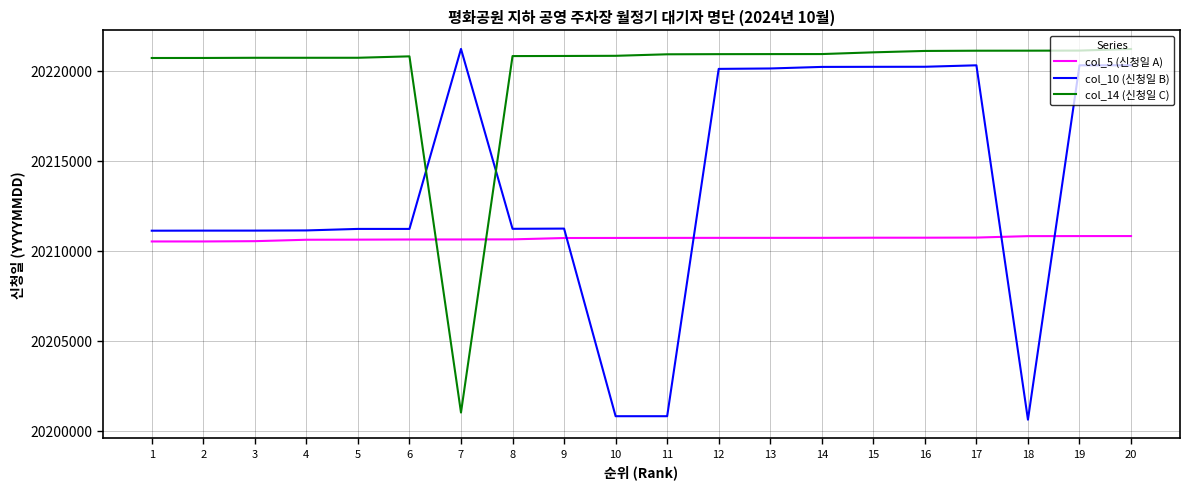

Rank the series by their average value, from highest to lowest.

col_14 (신청일 C), col_10 (신청일 B), col_5 (신청일 A)